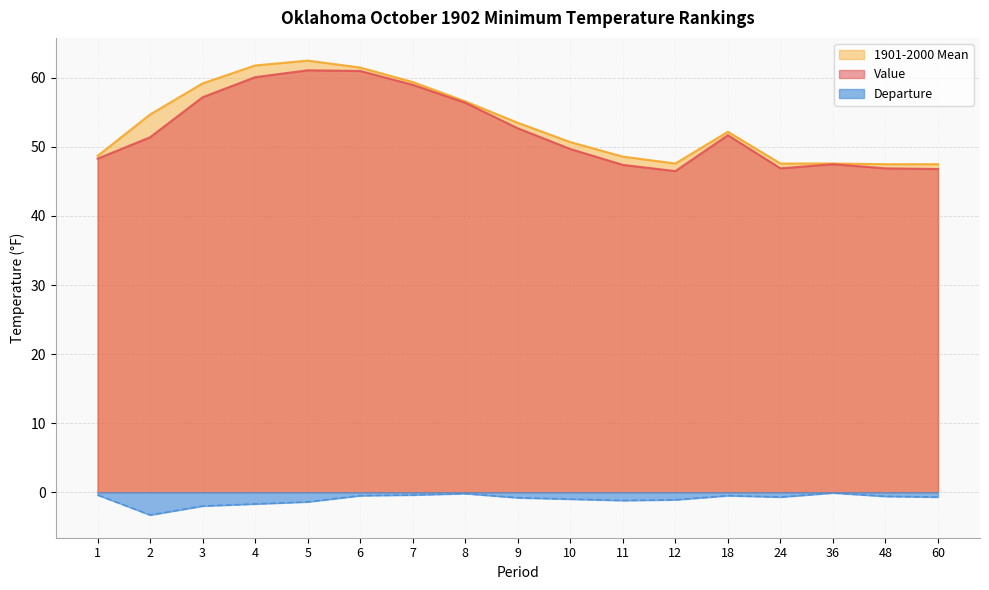

How many series are shown in this chart?

3